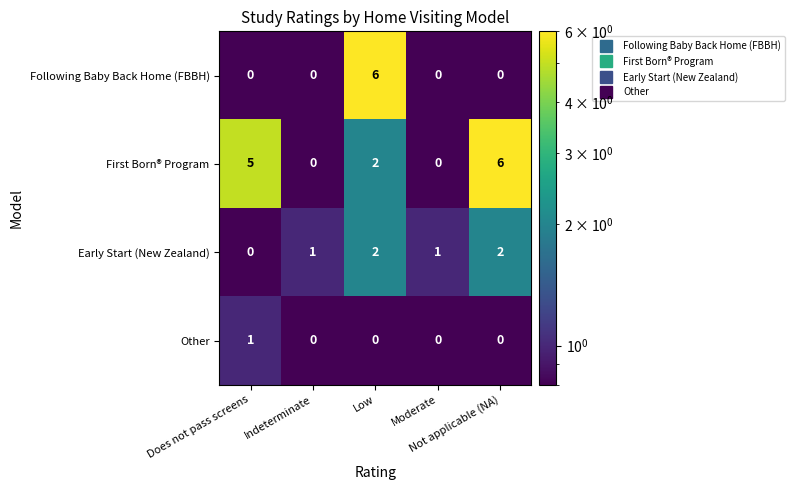

What is the smallest value displayed?

0